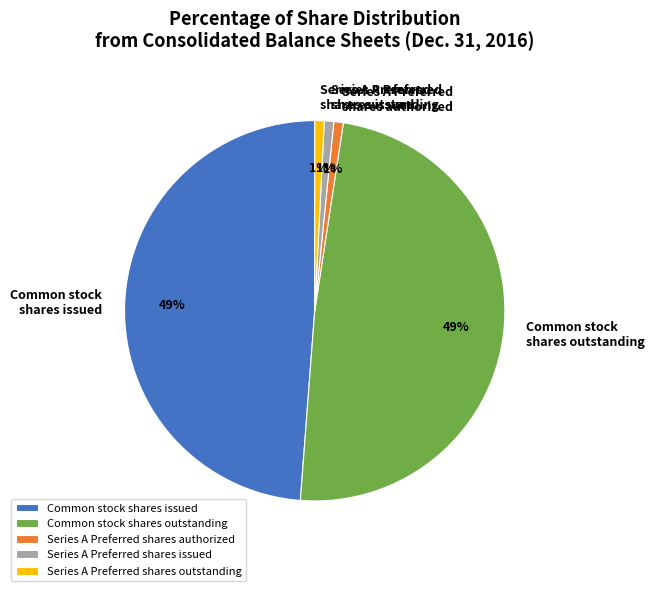

Is it true that Series A Preferred shares outstanding is 1% of the pie?

True